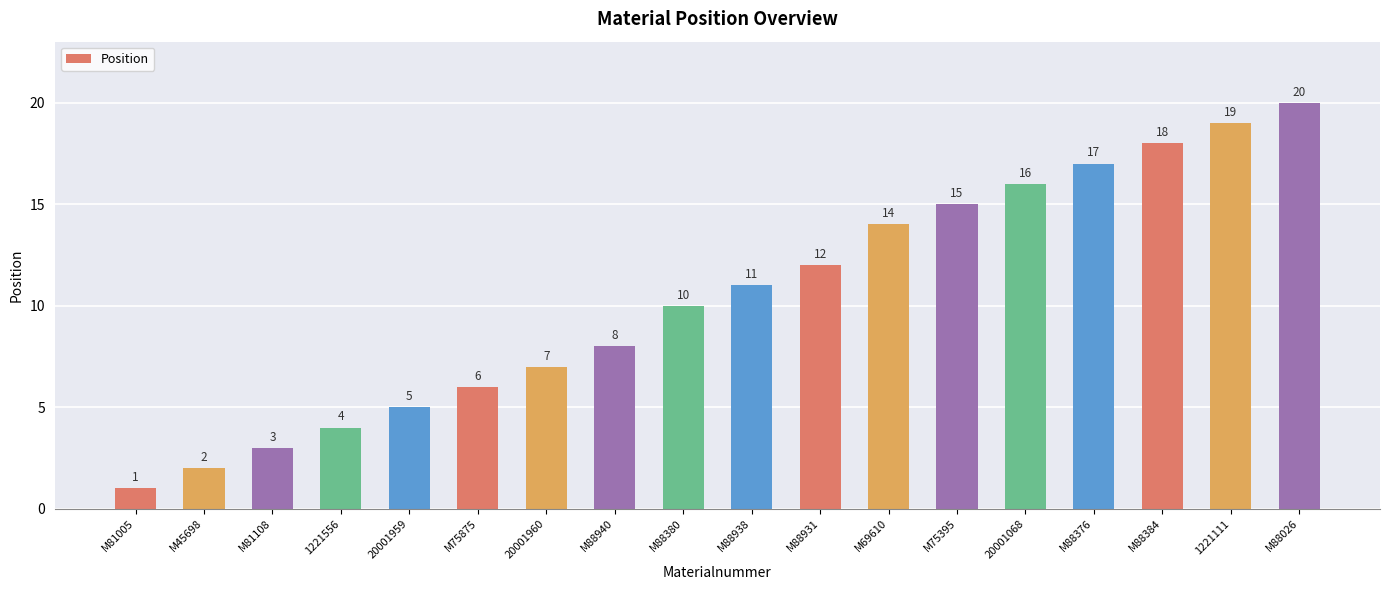

What is the difference between the maximum and minimum values?

19